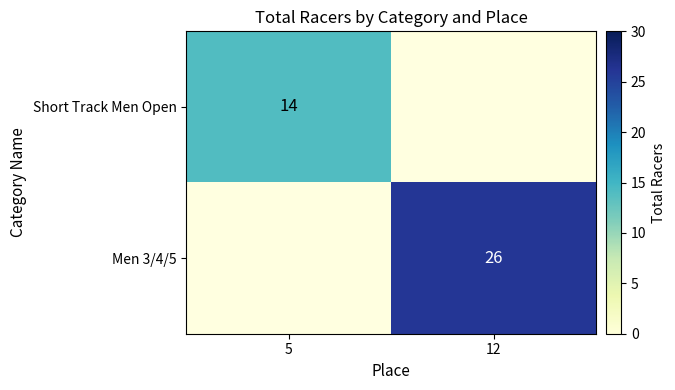

Is it true that Men 3/4/5 equals 9 at 5?

False